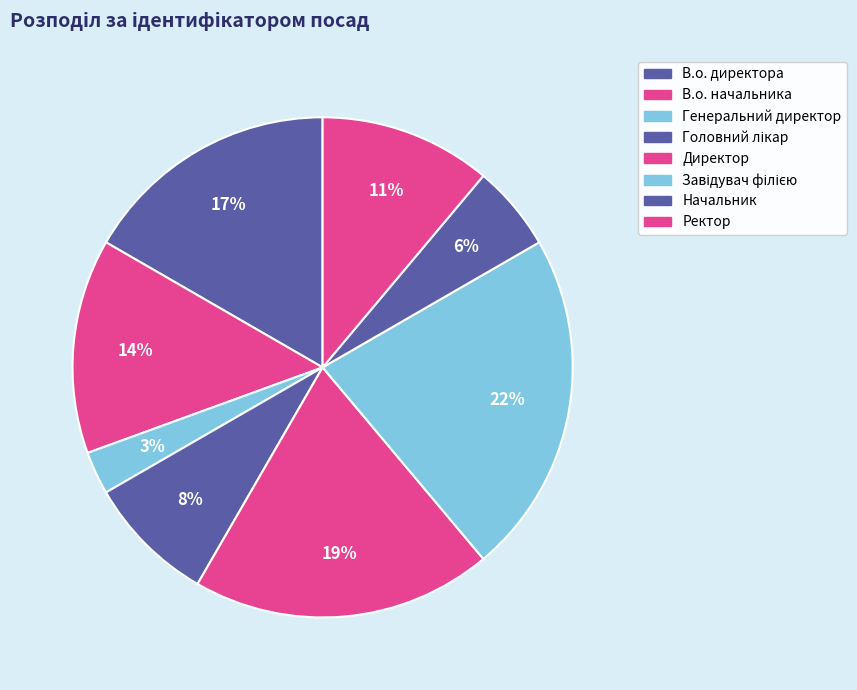

How many slices are in this pie chart?

8